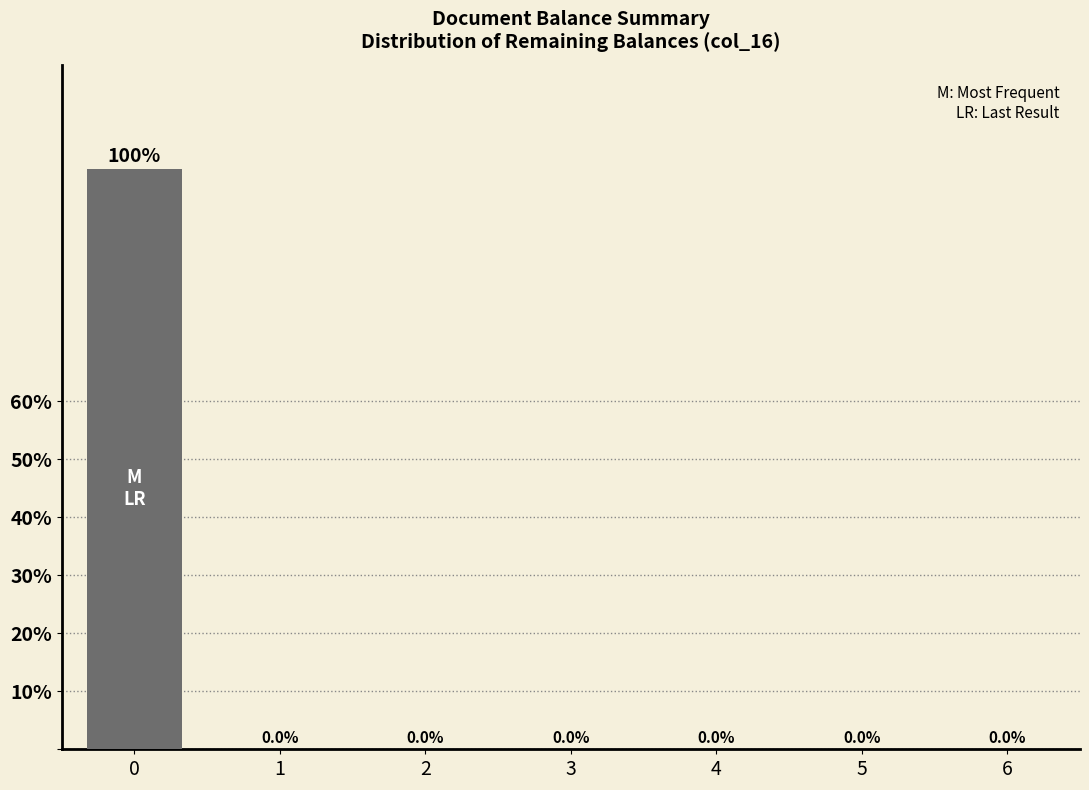

Reading right to left, list all the values displayed in this chart.

6=0	5=0	4=0	3=0	2=0	1=0	0=100